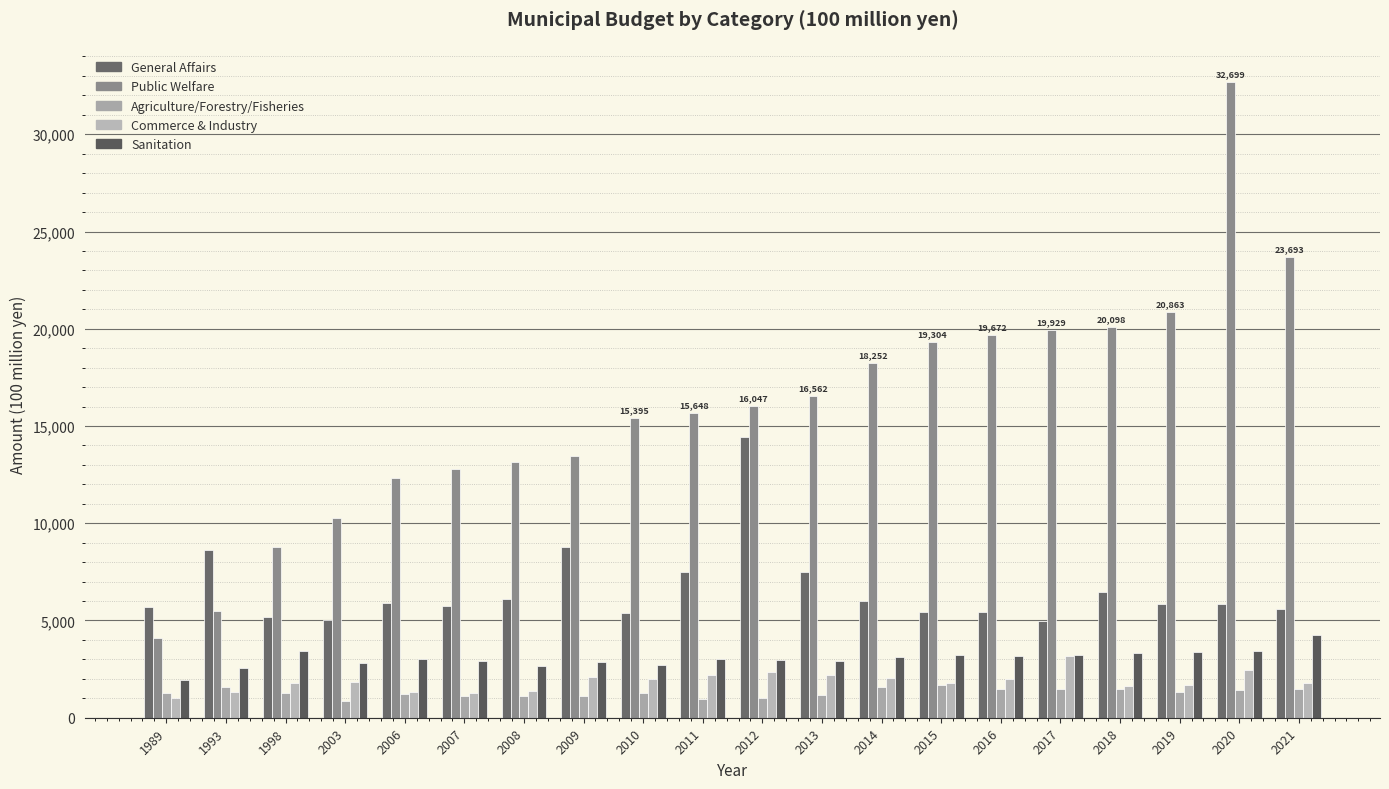

How many groups of bars are there?

20